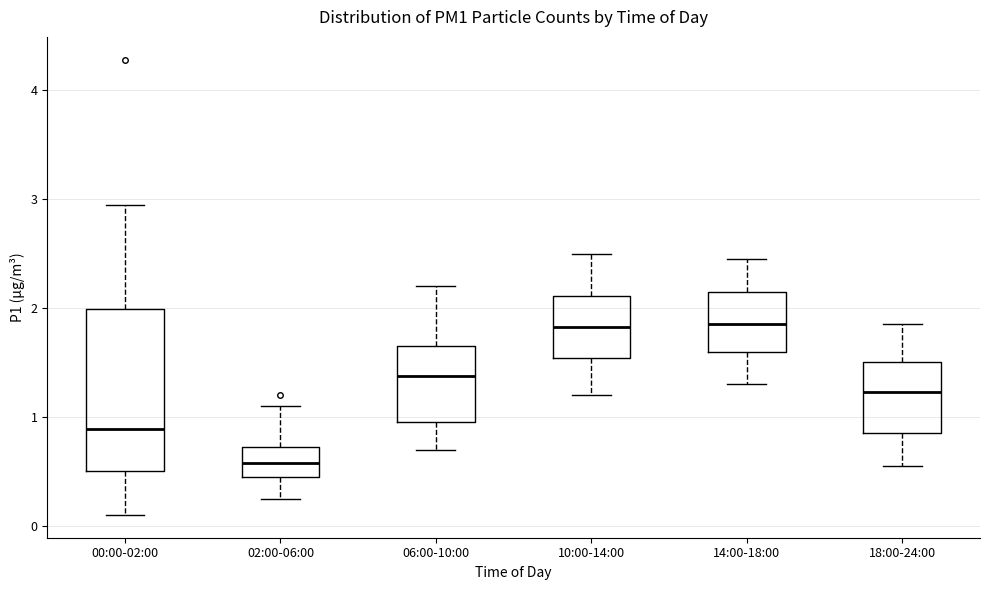

Where does the lower whisker of the box for 18:00-24:00 end on the y-axis? The values are not printed on the chart, so give them approximately, as read against the axis.

0.6